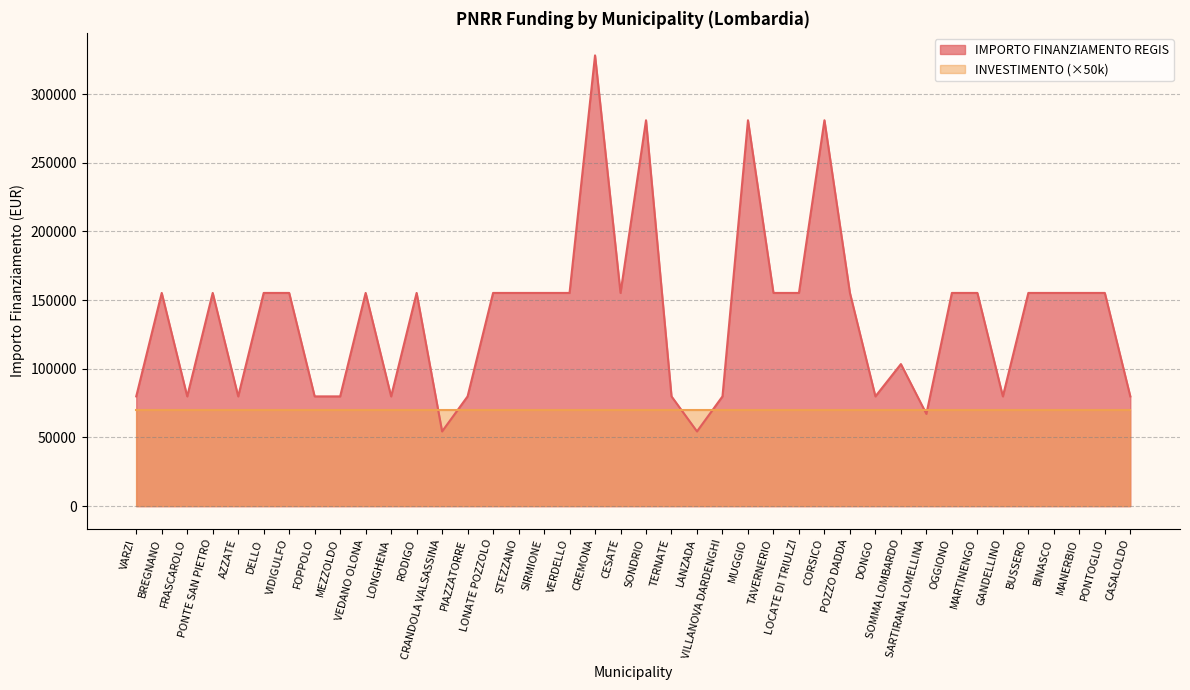

Reading right to left, transcribe all the data shown in this chart.

CASALOLDO=79922	PONTOGLIO=155234	MANERBIO=155234	BINASCO=155234	BUSSERO=155234	GANDELLINO=79922	MARTINENGO=155234	OGGIONO=155234	SARTIRANA LOMELLINA=67167	SOMMA LOMBARDO=103444	DONGO=79922	POZZO DADDA=155234	CORSICO=280932	LOCATE DI TRIULZI=155234	TAVERNERIO=155234	MUGGIO=280932	VILLANOVA DARDENGHI=79922	LANZADA=54412	TERNATE=79922	SONDRIO=280932	CESATE=155234	CREMONA=328160	VERDELLO=155234	SIRMIONE=155234	STEZZANO=155234	LONATE POZZOLO=155234	PIAZZATORRE=79922	CRANDOLA VALSASSINA=54412	RODIGO=155234	LONGHENA=79922	VEDANO OLONA=155234	MEZZOLDO=79922	FOPPOLO=79922	VIDIGULFO=155234	DELLO=155234	AZZATE=79922	PONTE SAN PIETRO=155234	FRASCAROLO=79922	BREGNANO=155234	VARZI=79922